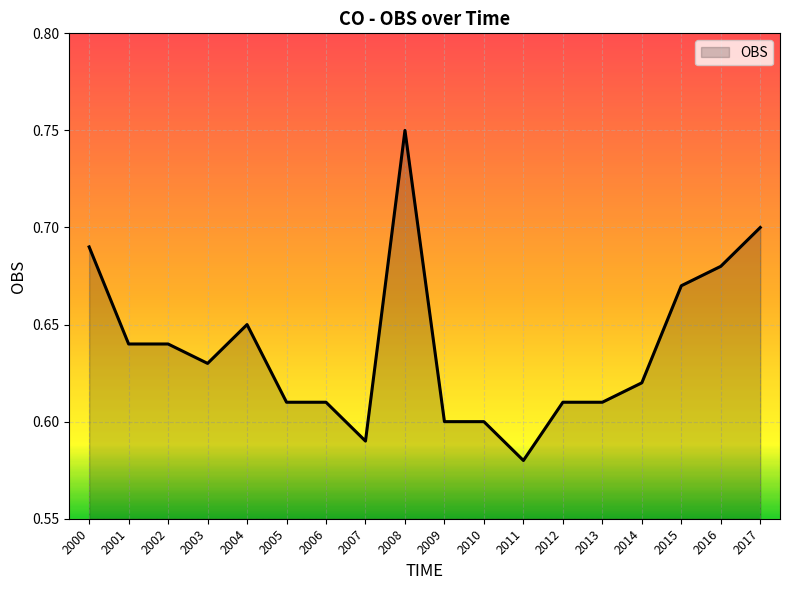

At which label is the value closest to 0?

2011